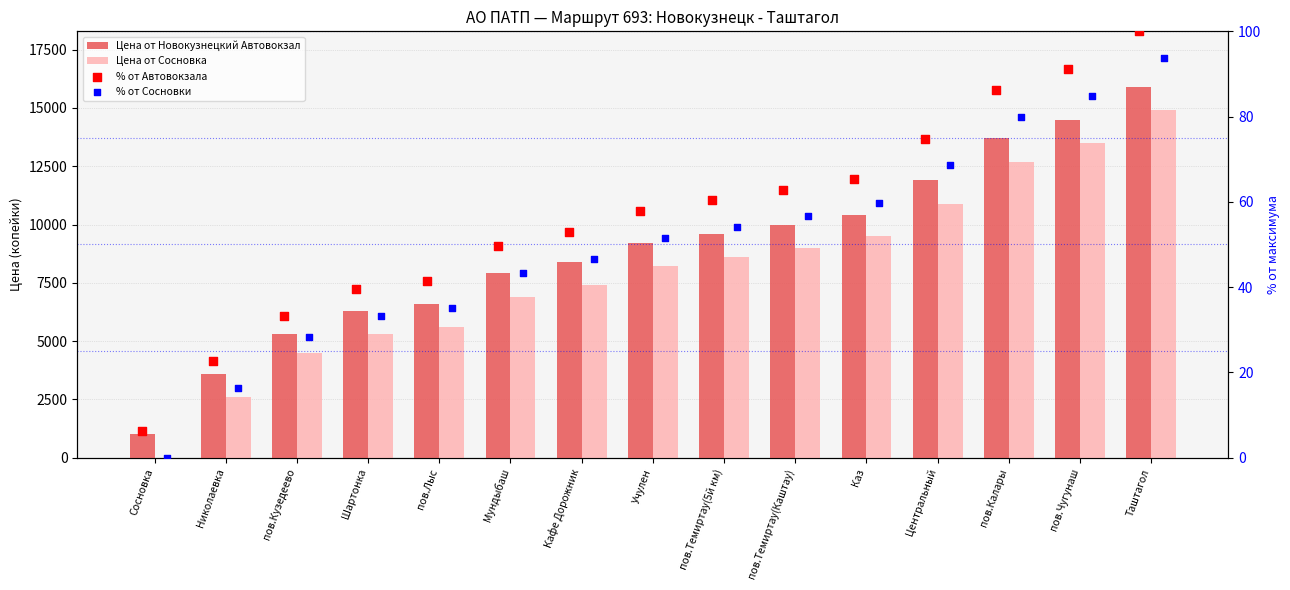

Which series has the widest spread of Y values?

Цена от Новокузнецкий Автовокзал